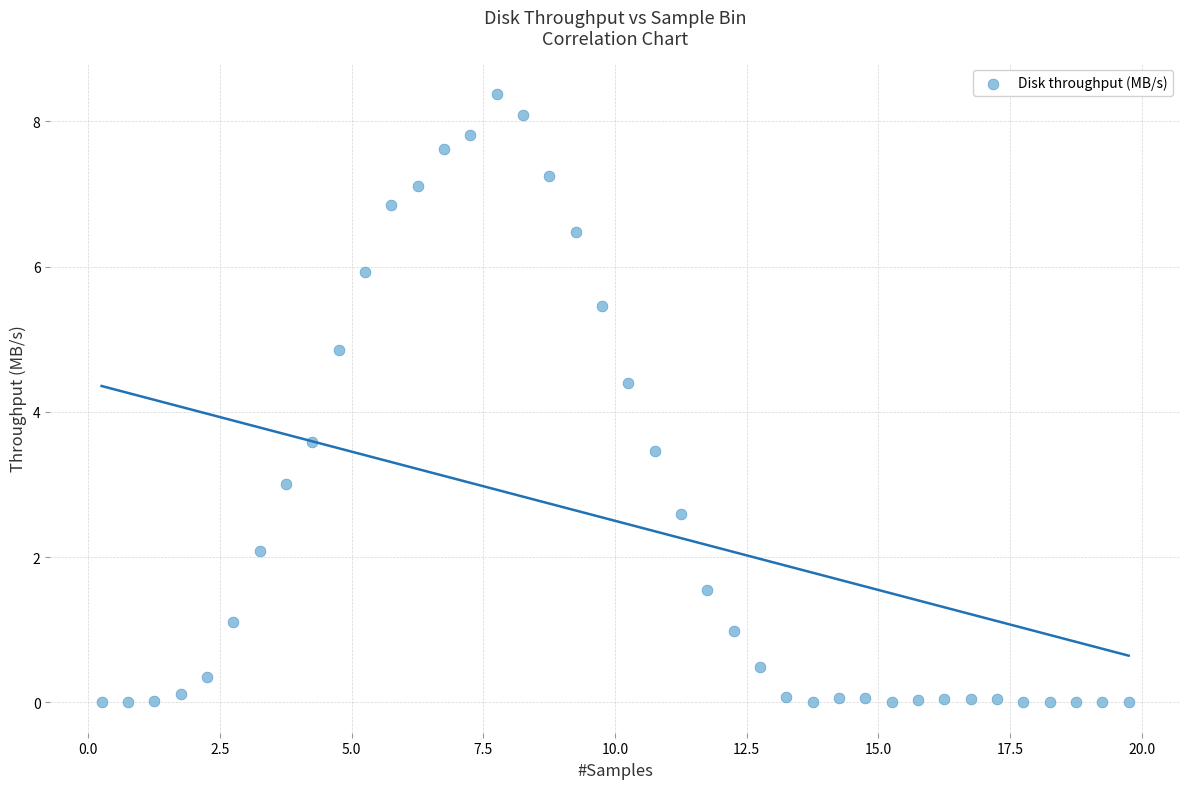

What is the range of X values (max minus min)?

19.5